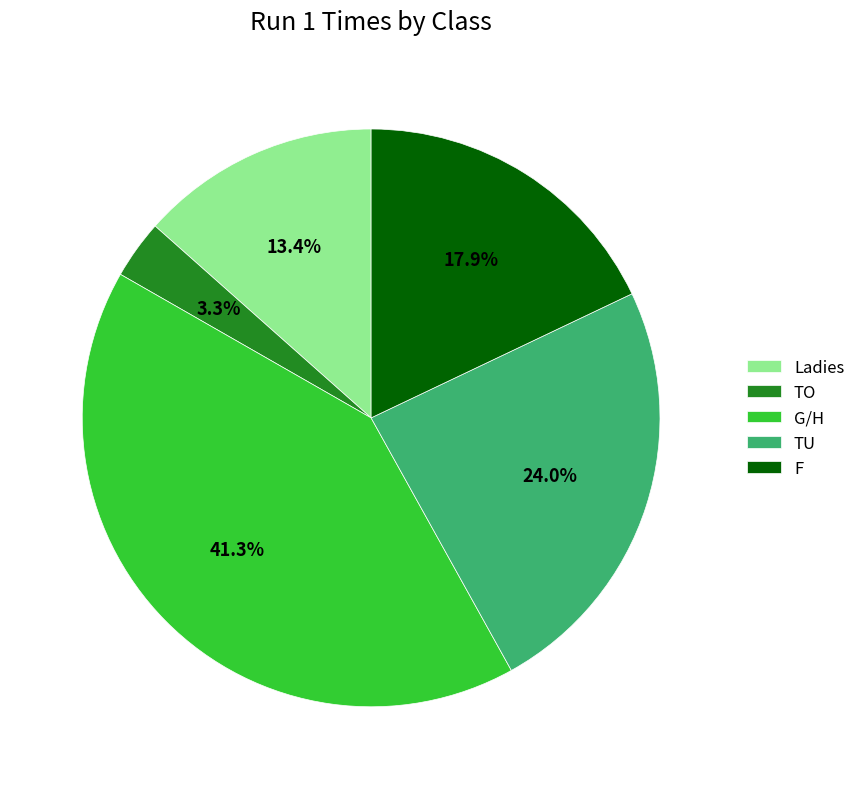

Approximately how many times larger is the value at Ladies compared to G/H?

0.3